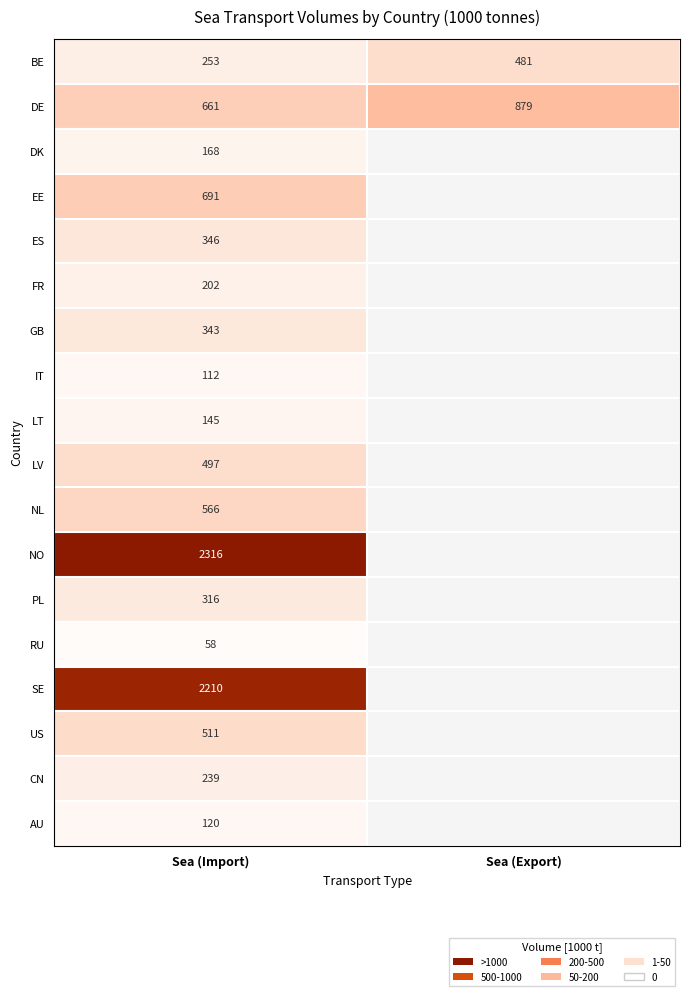

Rank the categories by BE value from highest to lowest.

Sea (Export), Sea (Import)